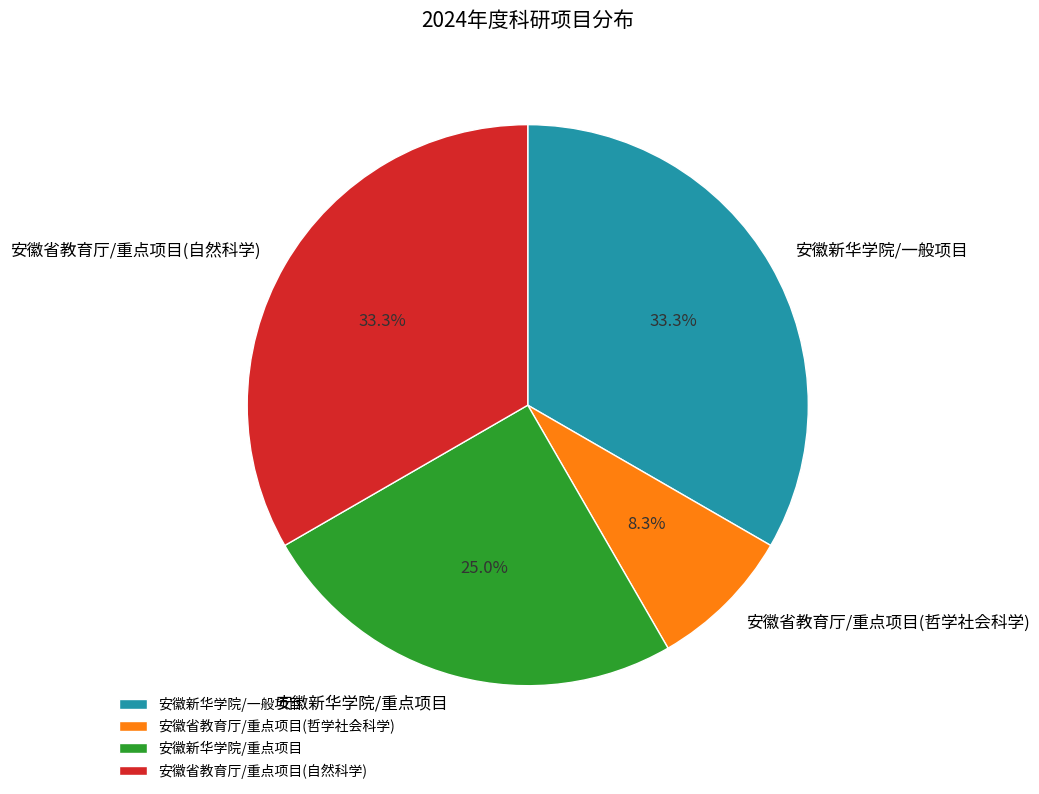

Is 安徽省教育厅/重点项目(自然科学) the majority of the pie?

No